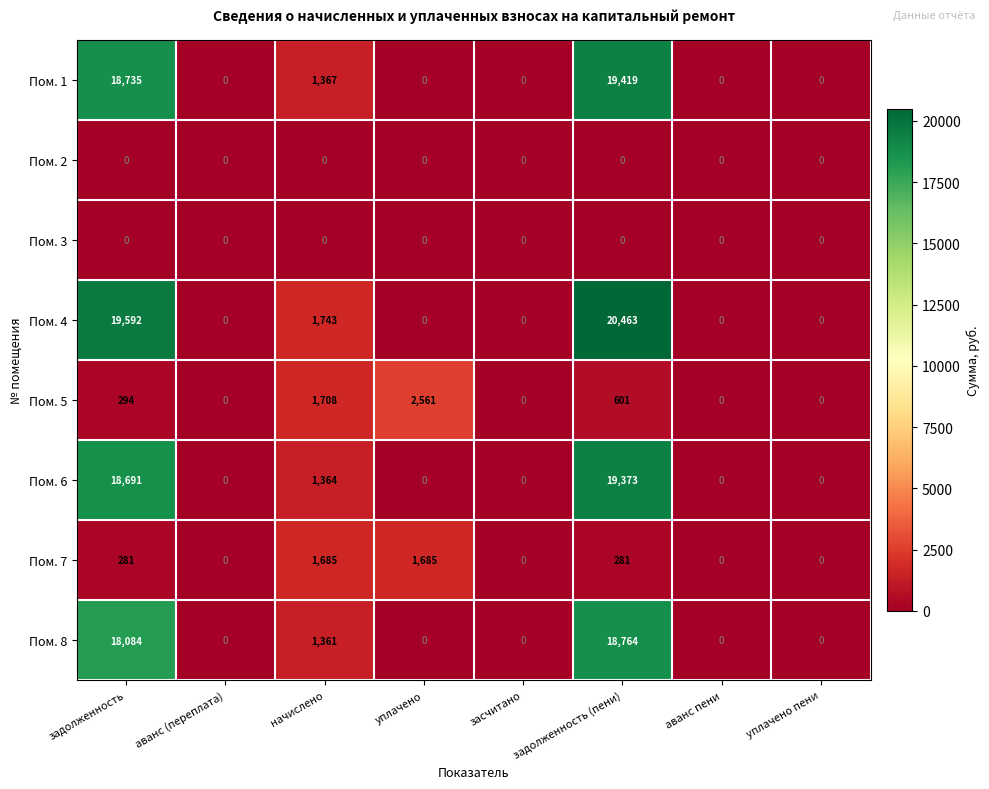

What is the greatest value displayed?

20463